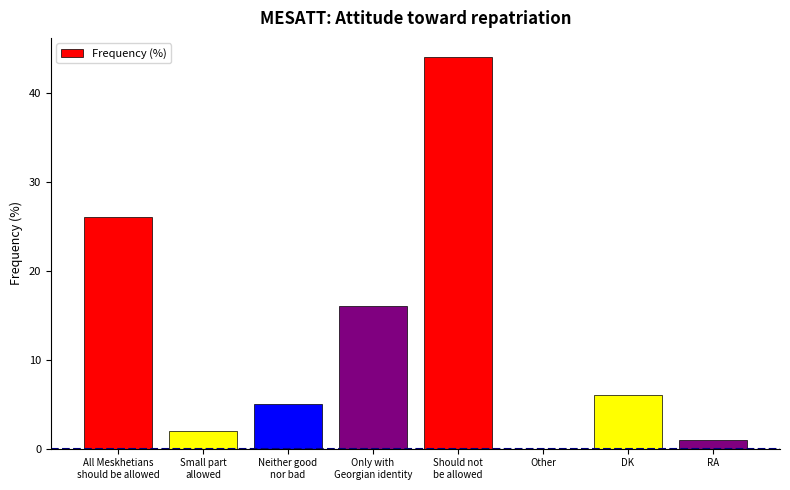

What is the change in value from All Meskhetians
should be allowed to Only with
Georgian identity?

-10